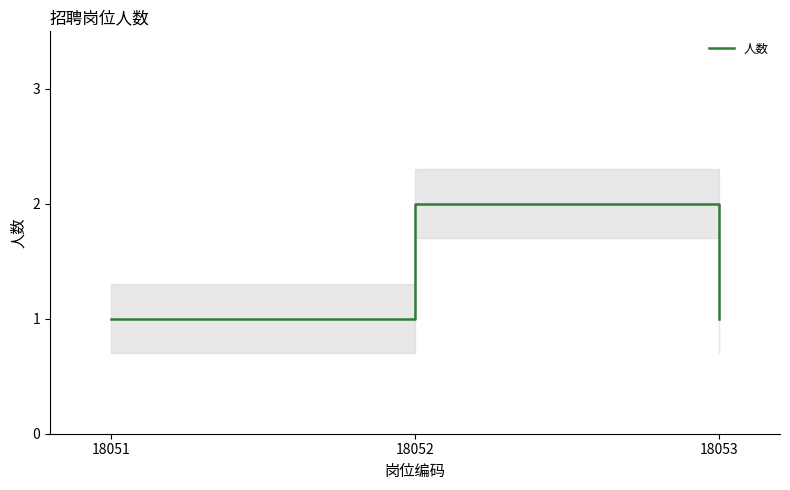

What is the ratio of the value at 18051 to the value at 18053?

1.0